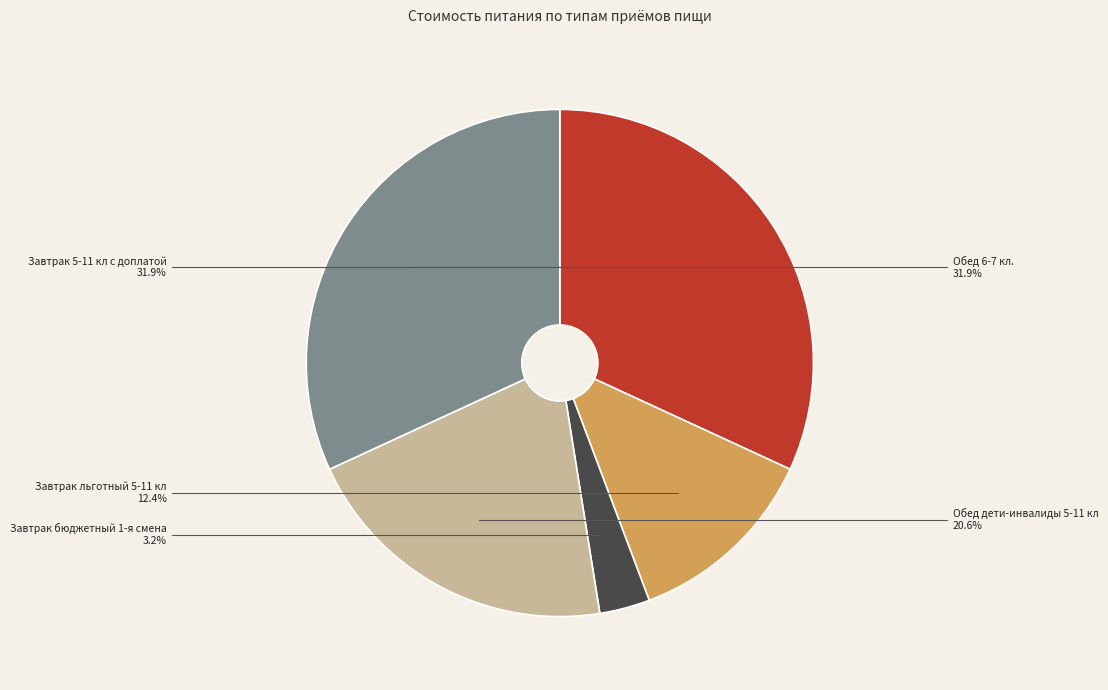

Which category has the smallest portion of the pie?

Завтрак бюджетный 1-я смена